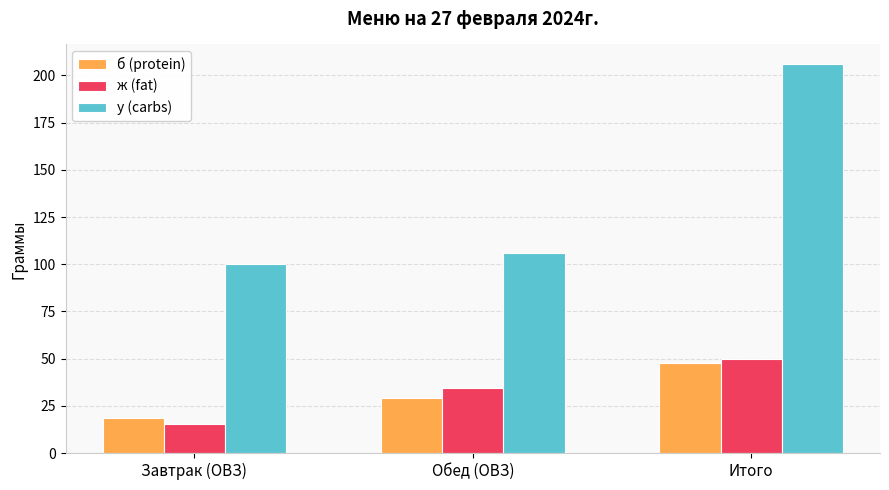

Is it true that ж (fat) equals 49.9 at Итого?

True